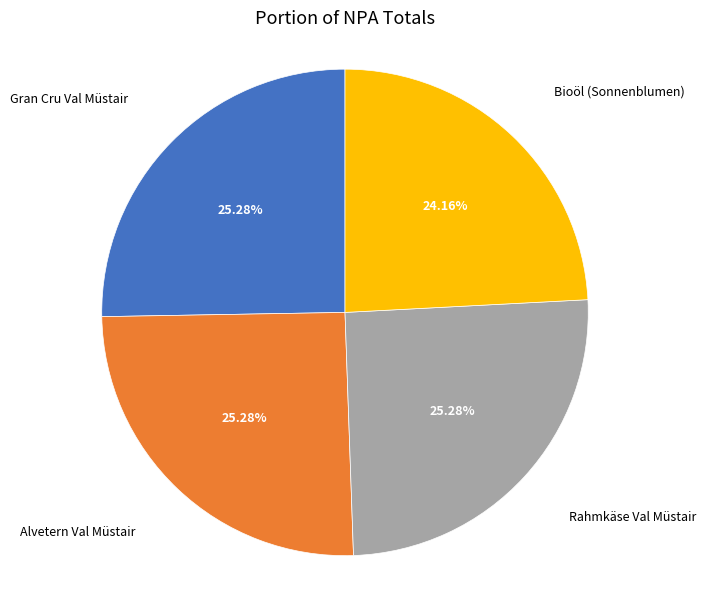

Does any single category account for the majority?

No